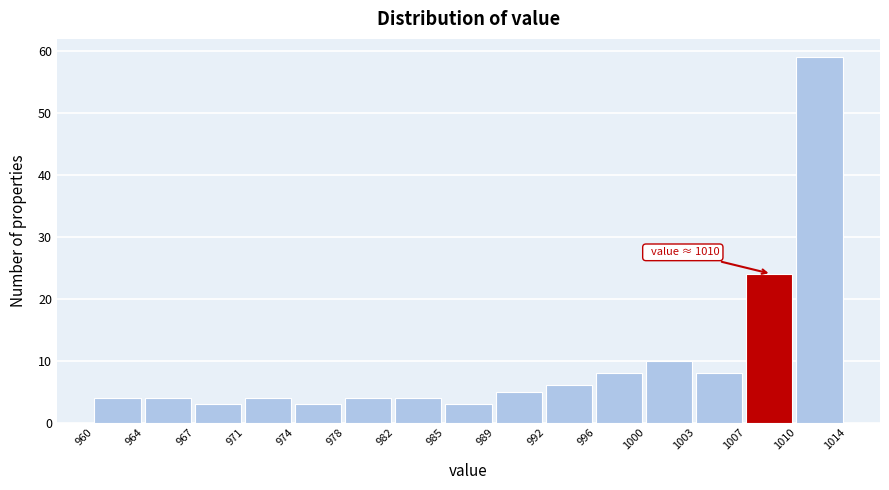

Over which range of the x-axis is the bar tallest?

1010 to 1014